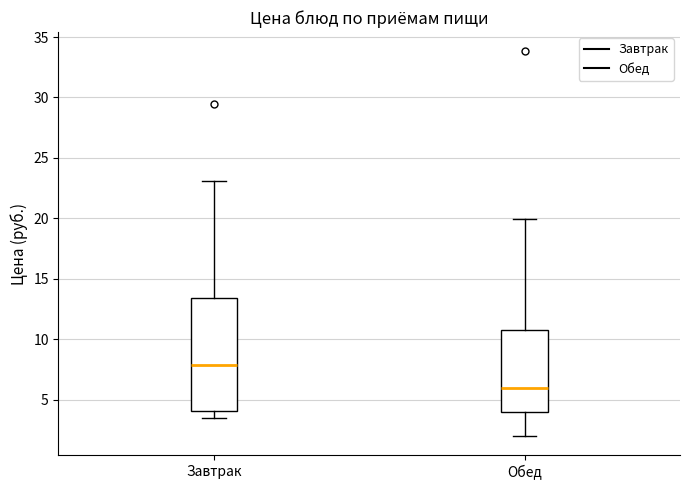

Which box's median line is the highest?

Завтрак